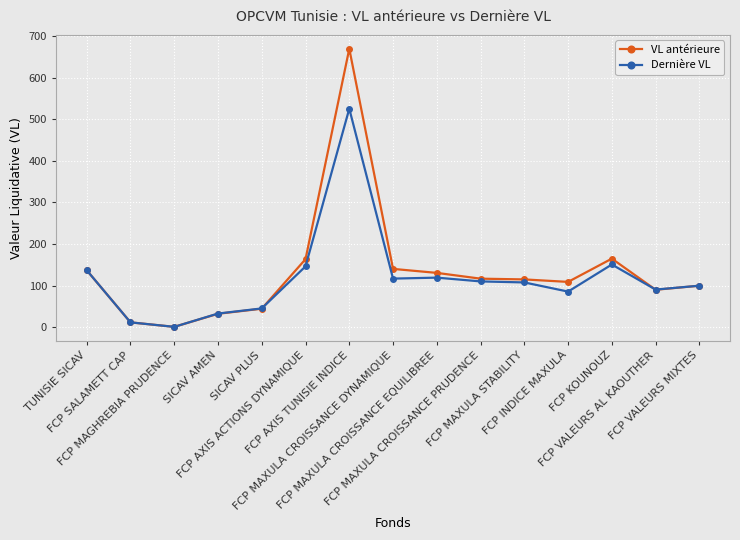

What is the label of the 7th point from the right?

FCP MAXULA CROISSANCE EQUILIBREE